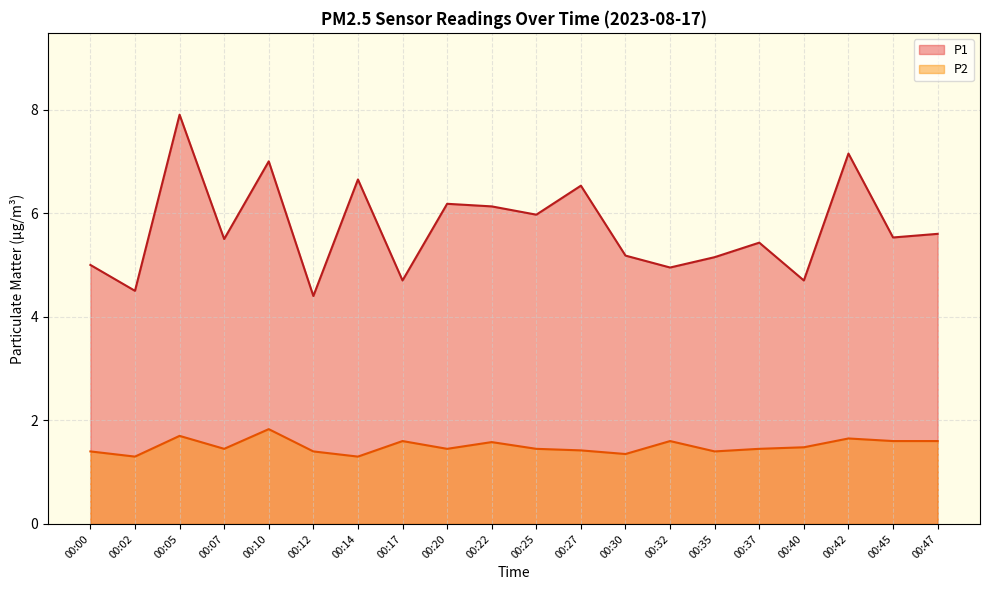

Rank the series by their average value, from lowest to highest.

P2, P1